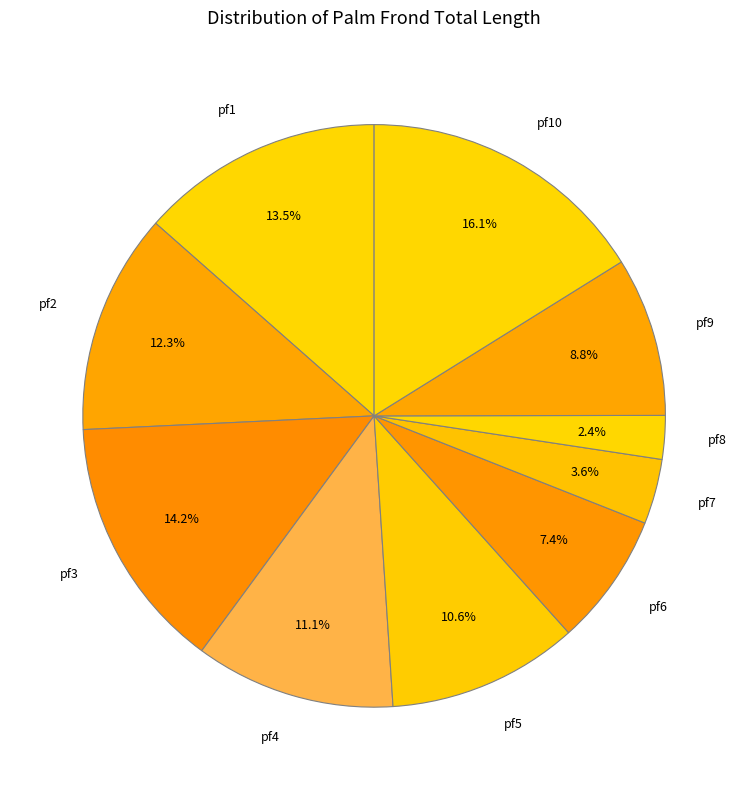

Does pf7 represent more than half of the total?

No